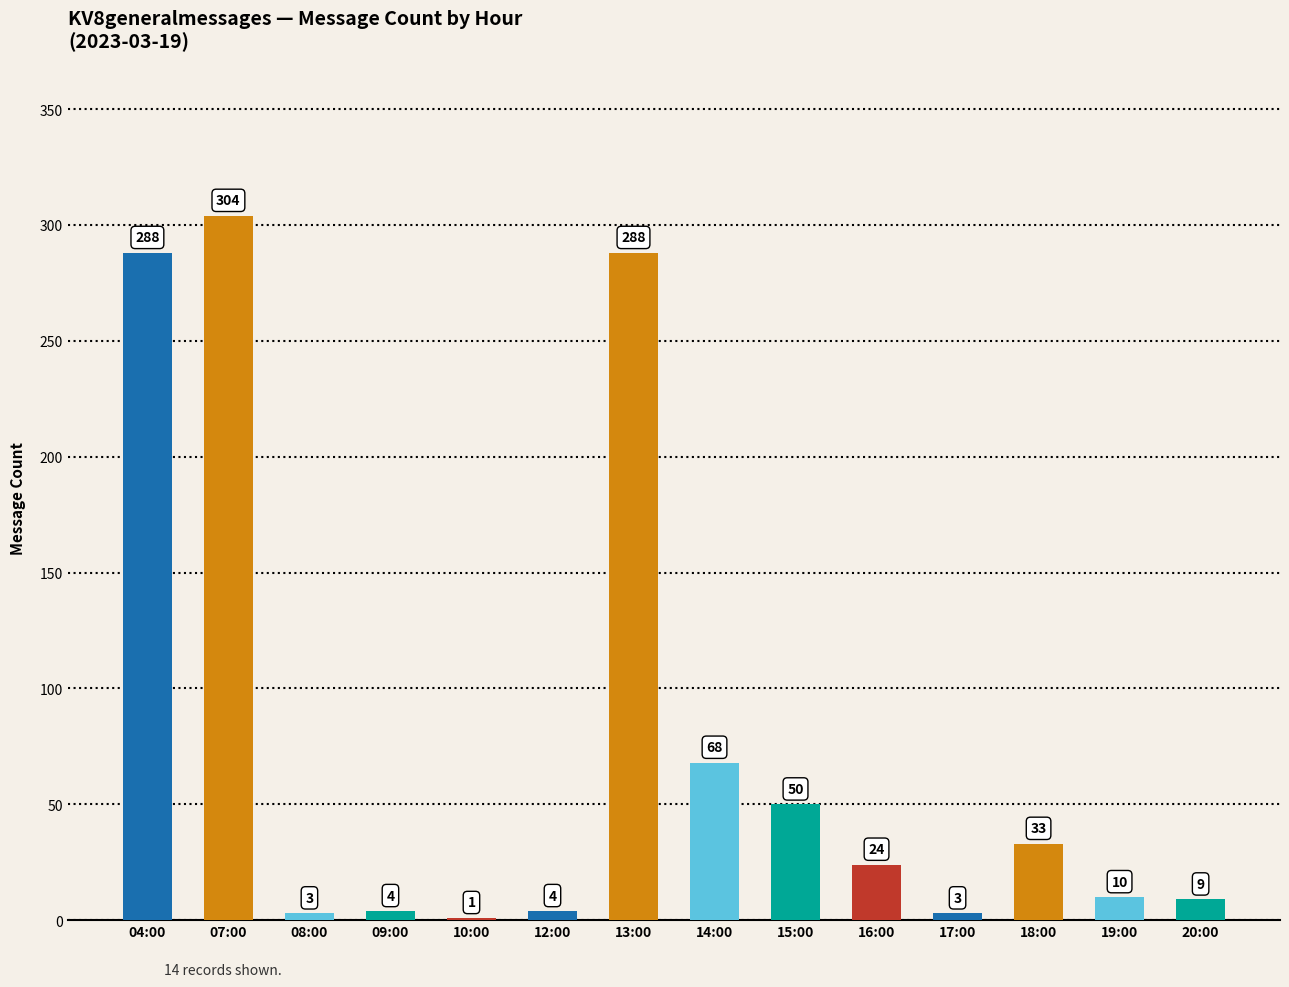

At which category does the chart reach its peak across all series?

07:00